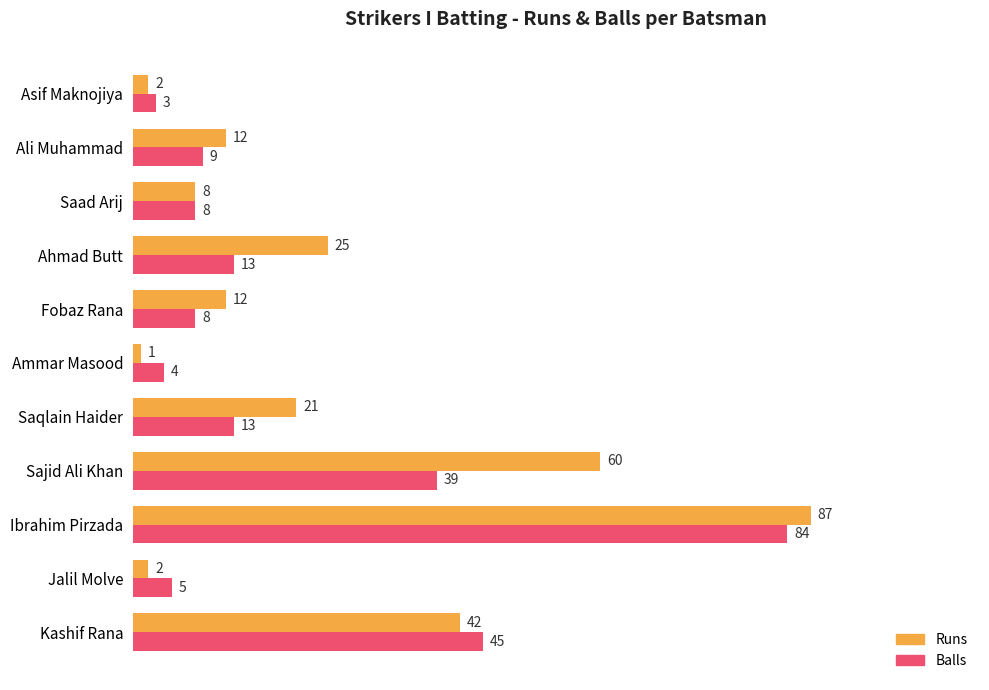

Which series has the largest total across all categories?

Runs